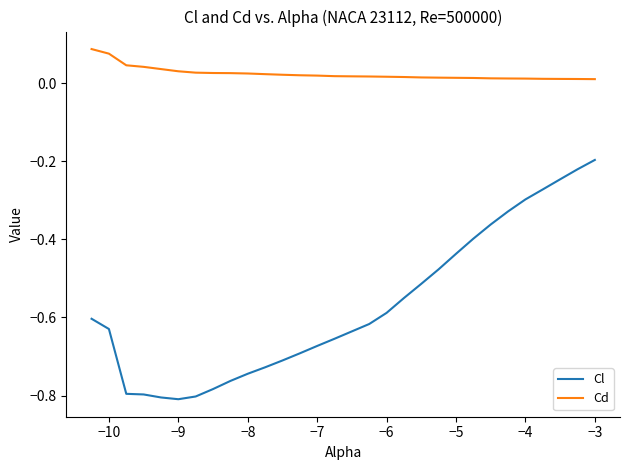

What is the difference between the maximum and minimum values in the Cl series?

0.6